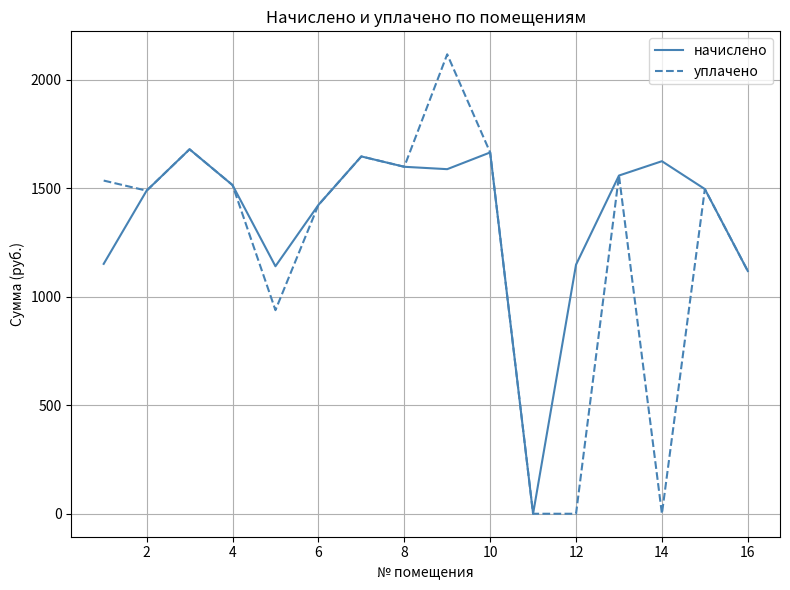

Does the chart display data point markers on the line(s)?

No